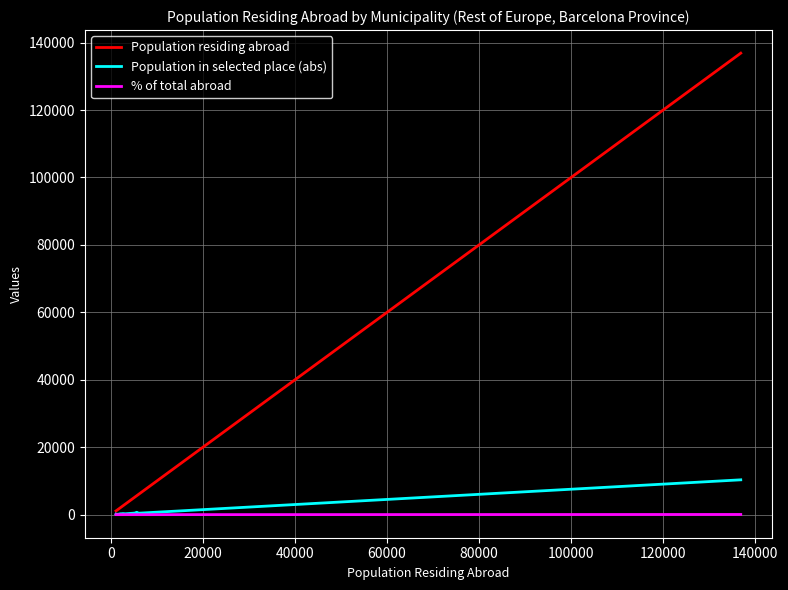

Which series has the widest spread of values?

Population residing abroad